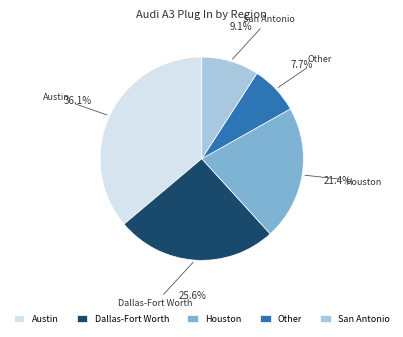

Is San Antonio the majority of the pie?

No